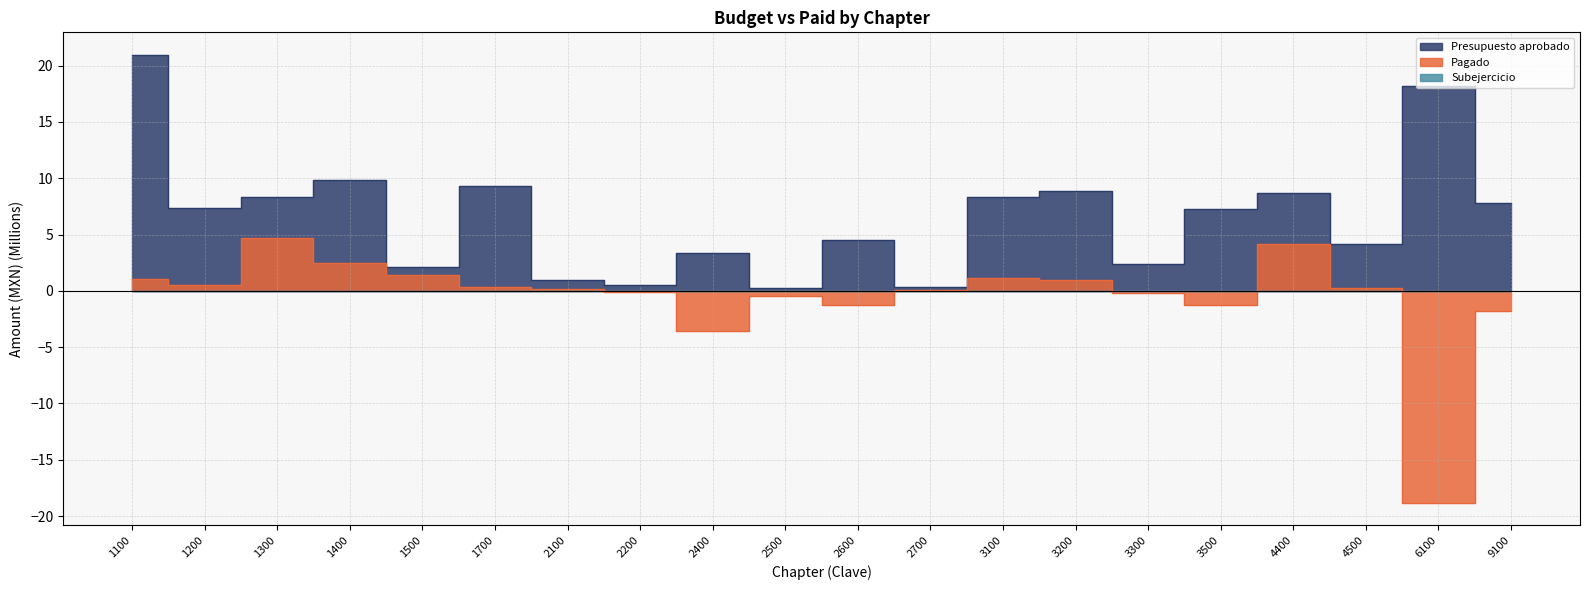

What is the difference between the Presupuesto aprobado values at 2400 and 6100?

14.9